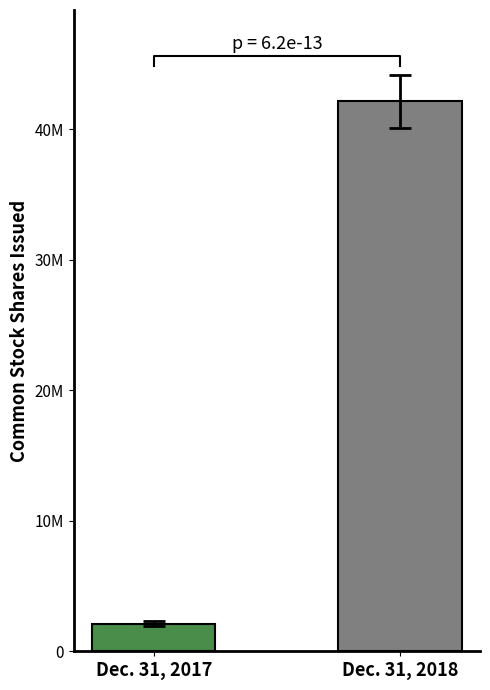

What is the change in value from Dec. 31, 2017 to Dec. 31, 2018?

+40002641